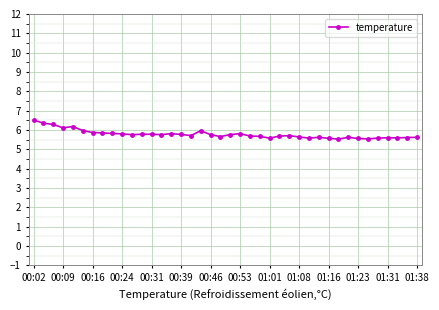

What is the value of the 17th point from the left?

5.7